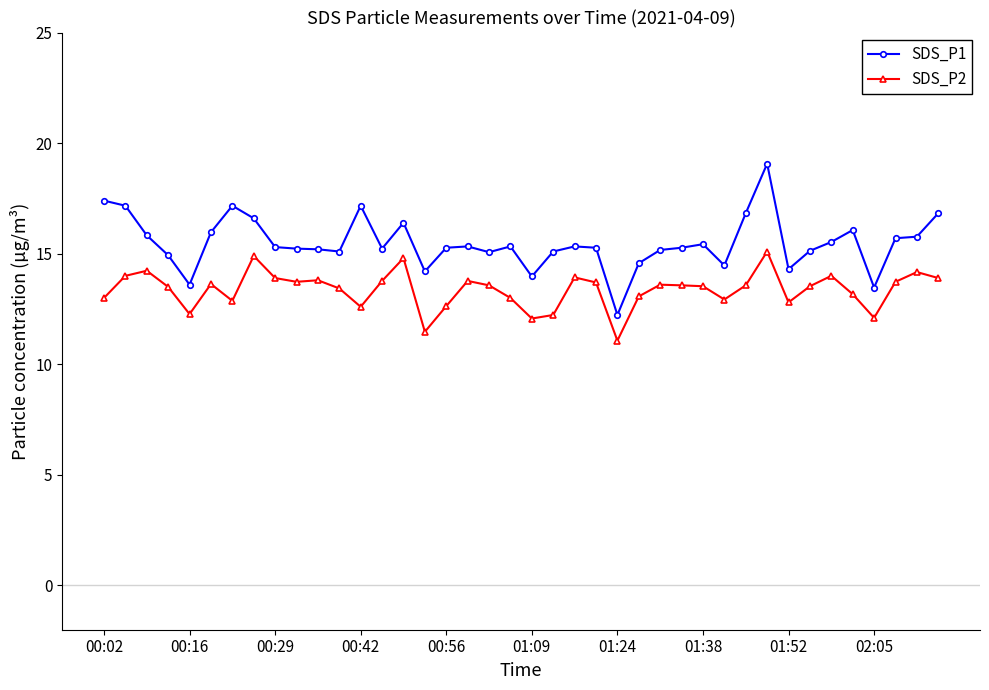

List the series in order of their overall mean, highest first.

SDS_P1, SDS_P2